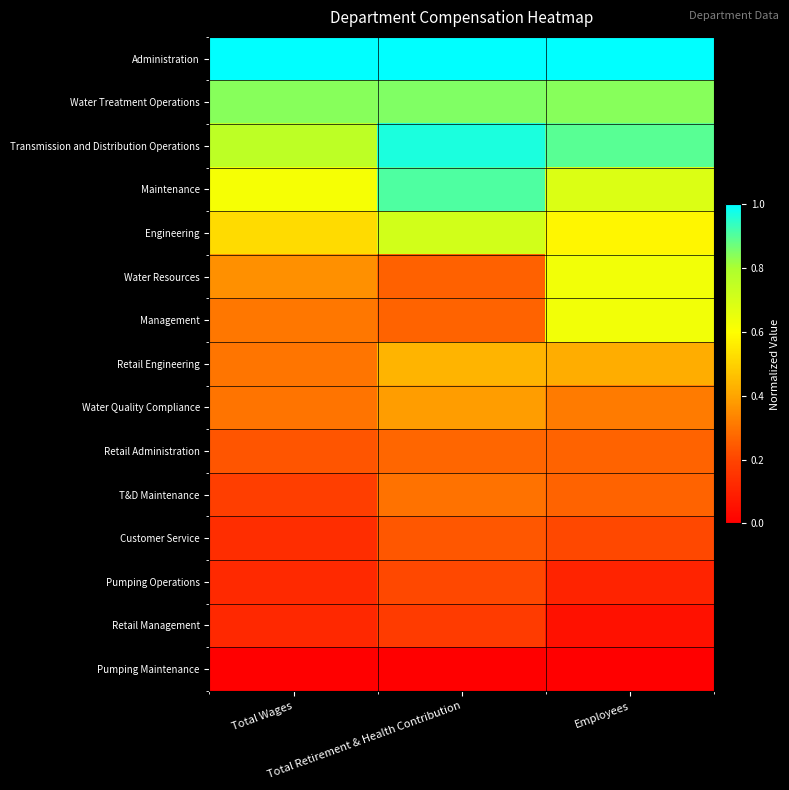

What is the total value across all series at Employees?

6.9